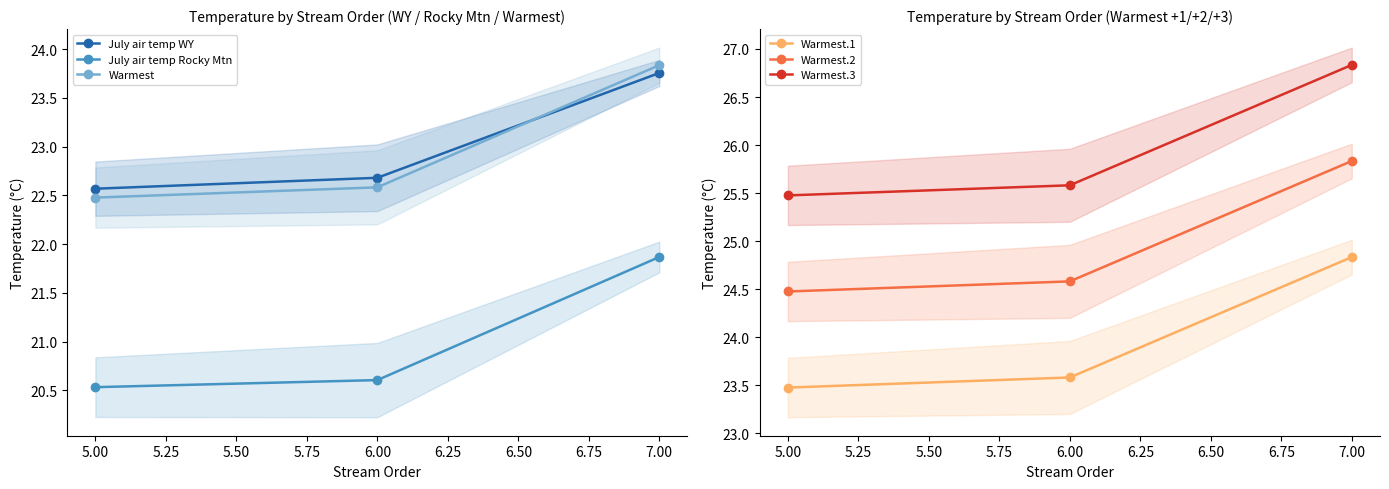

What is the value of the Warmest point at the 2nd from the left?

22.6